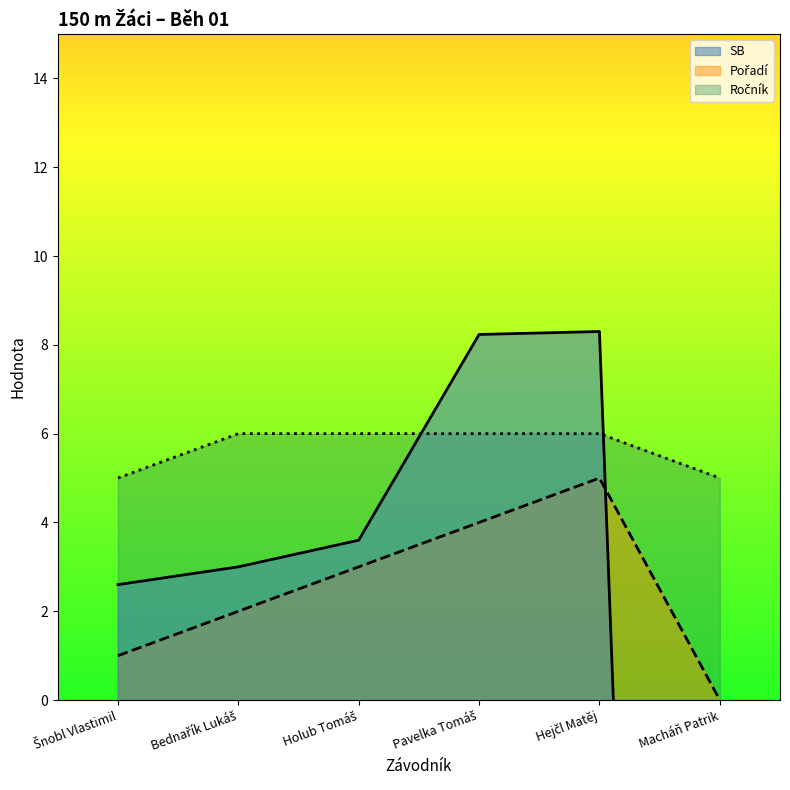

What is the smallest value displayed?

-63.3